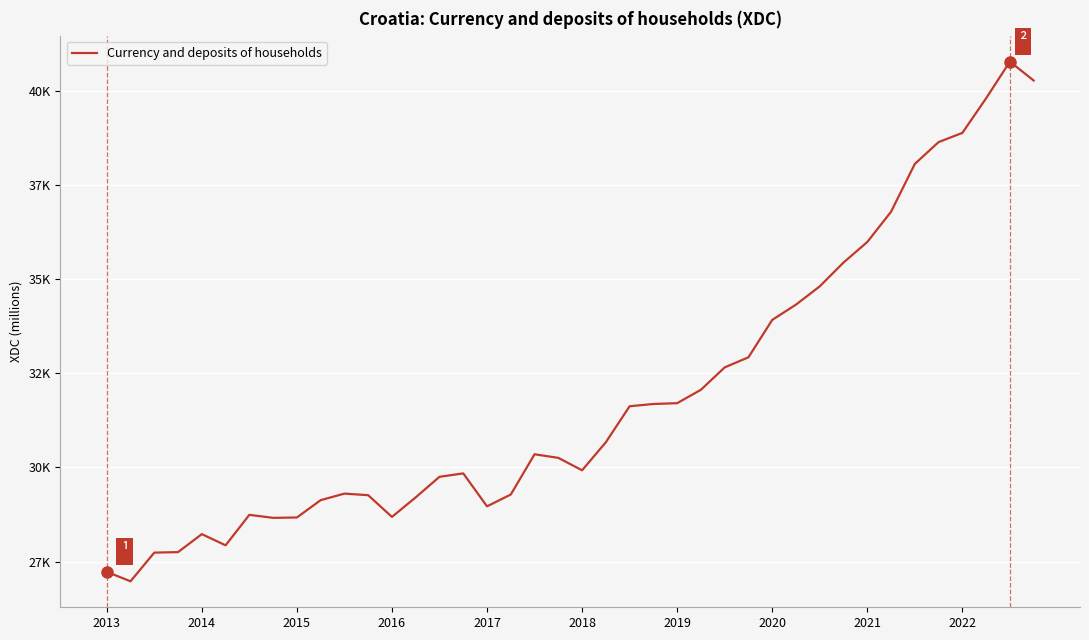

What is the maximum value shown in the chart?

40771.5